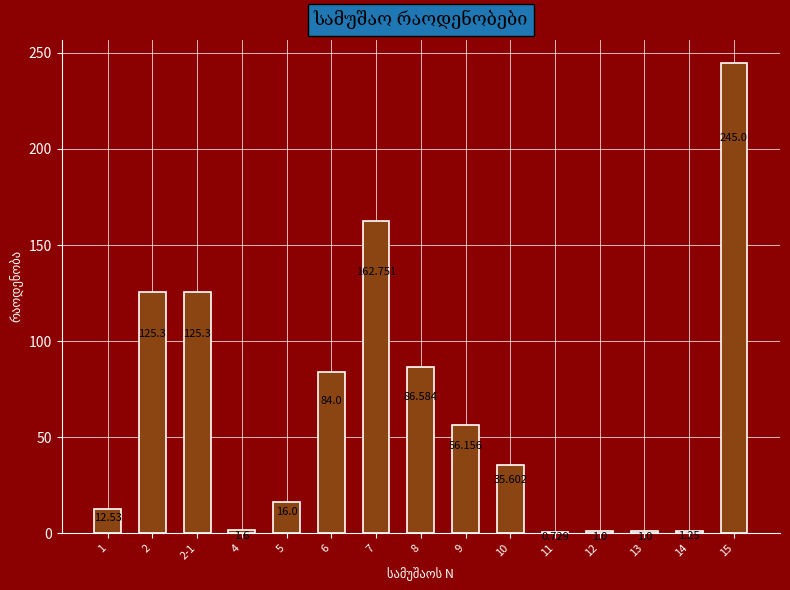

Count the number of values greater than 35.

8